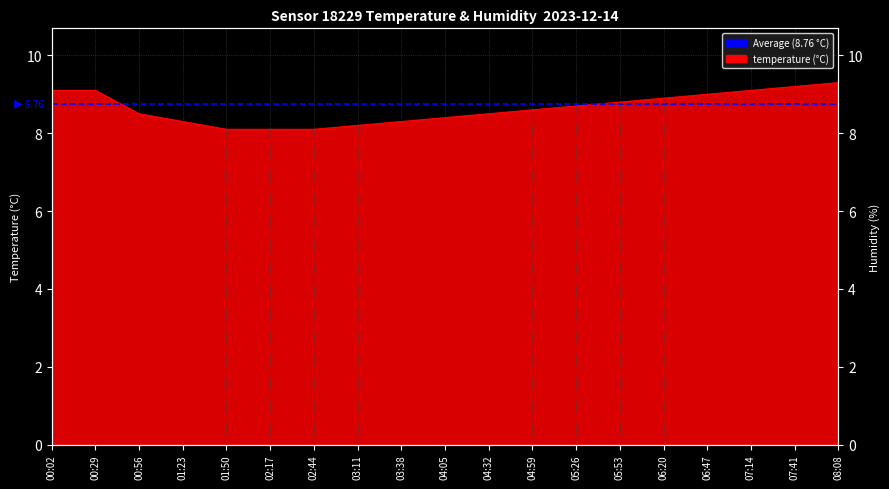

What is the smallest value displayed?

8.1